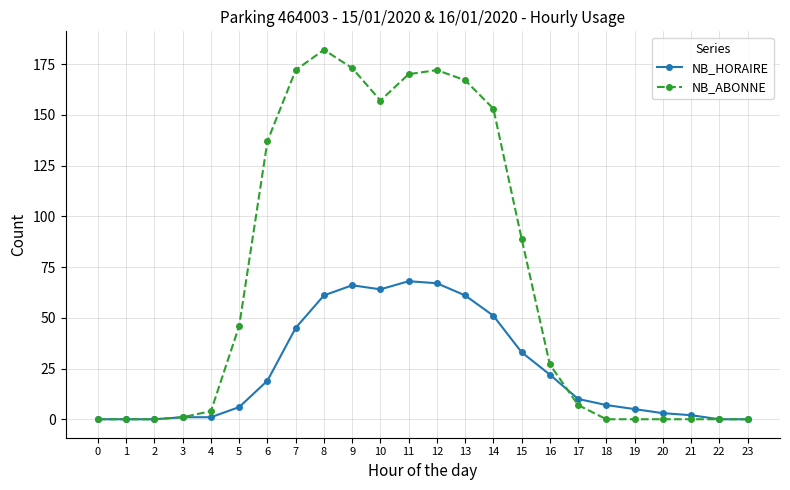

True or false: NB_HORAIRE and NB_ABONNE intersect in this chart.

True